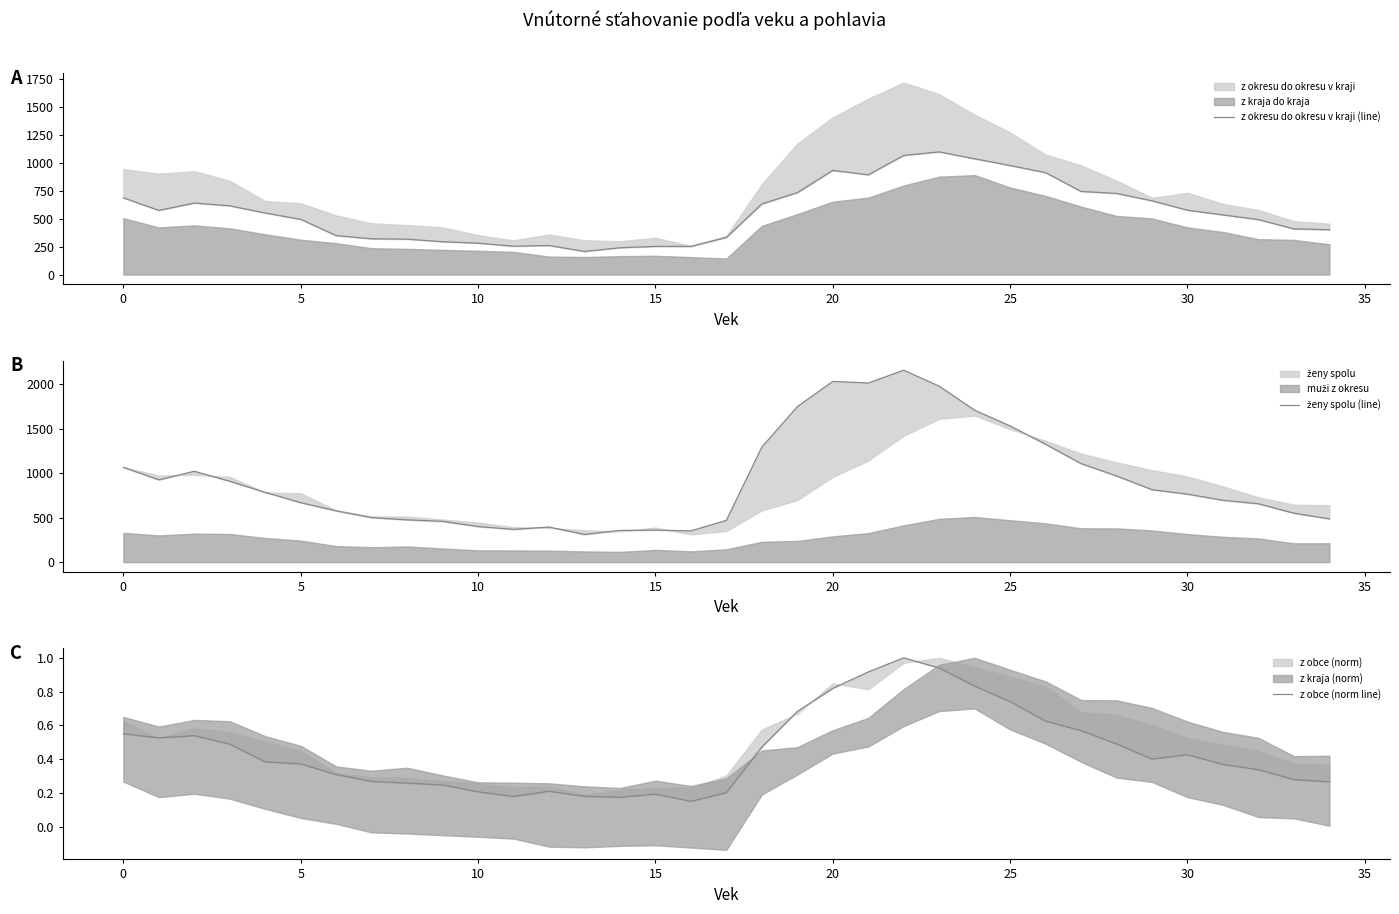

What is the total value across all series at 19?

2481.7